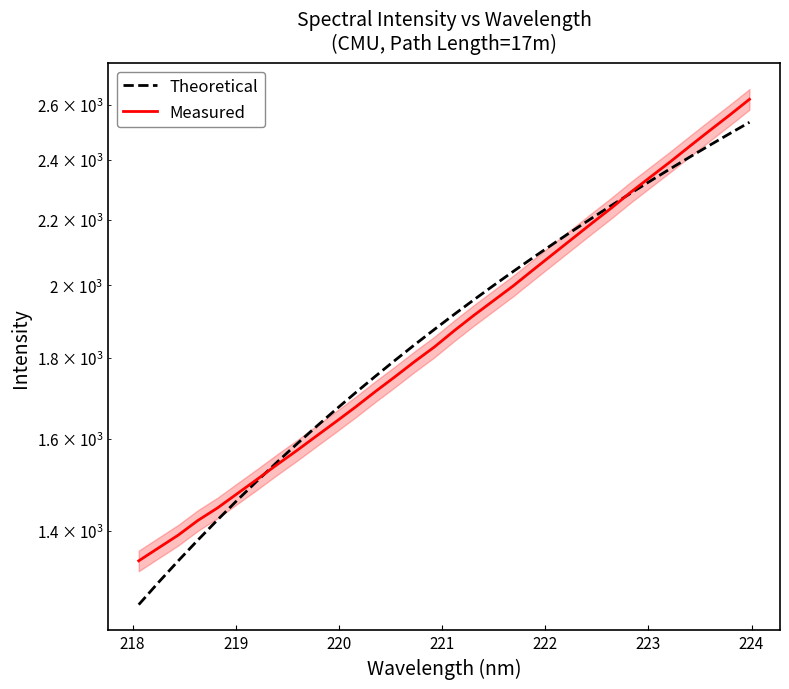

Is the value of Theoretical at 219 greater than the value of Measured at 29?

No